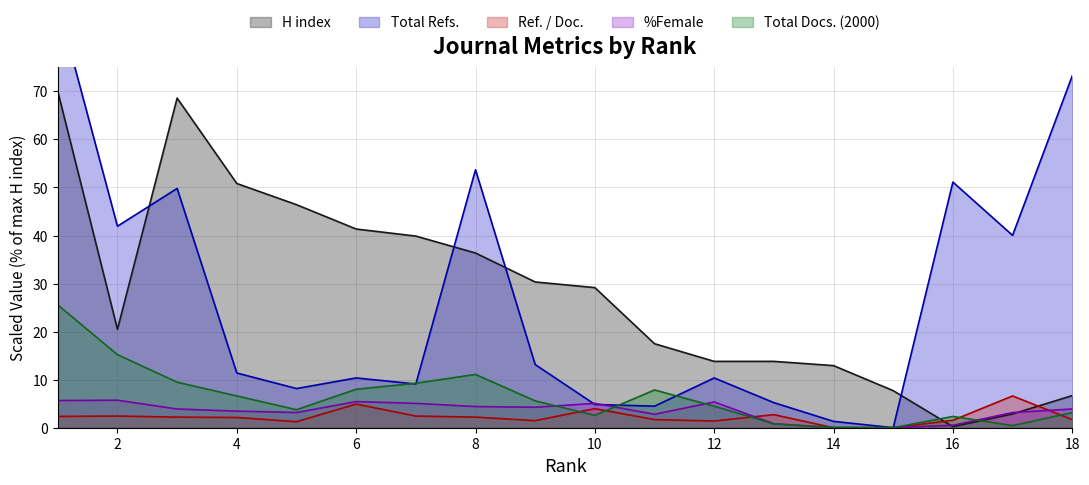

Between 3 and 17, which series saw the biggest shift?

H index